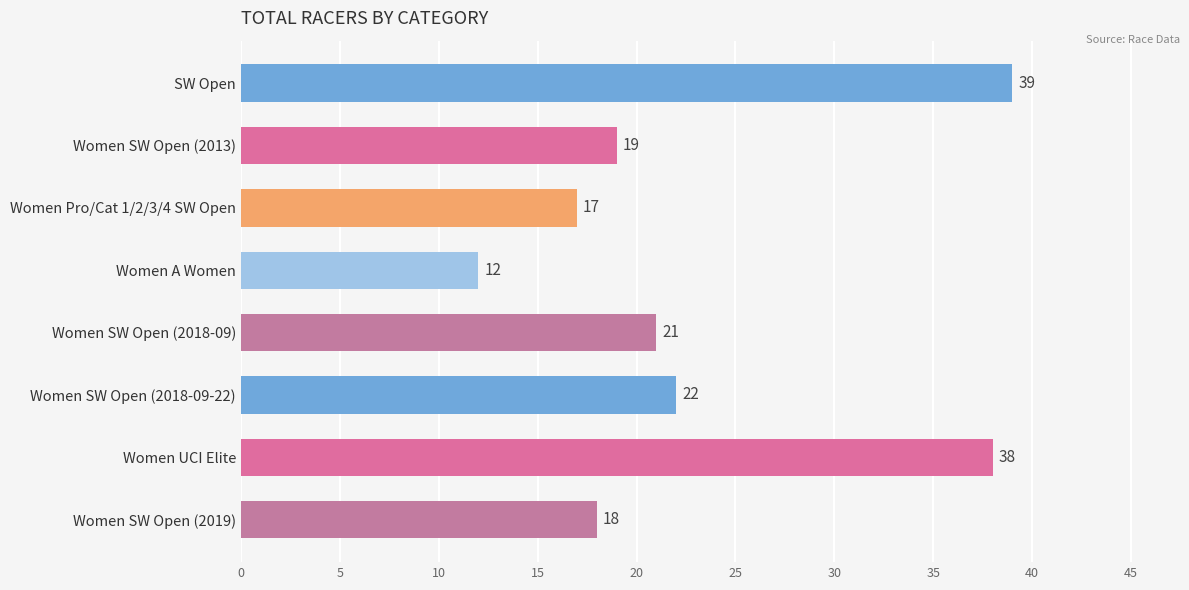

What is the average value?

23